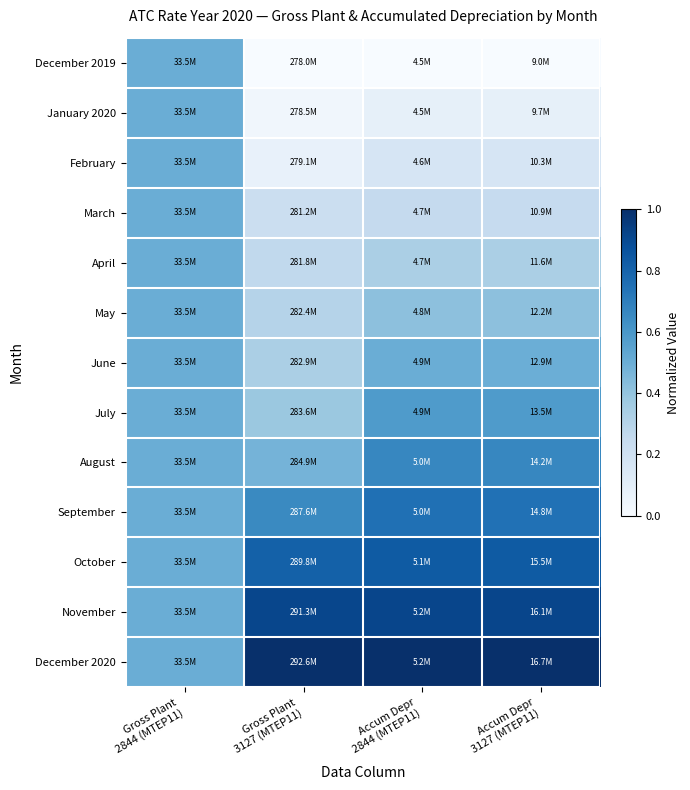

At Accum Depr 2844 (MTEP11), list the series in order from smallest to largest.

December 2019, January 2020, February, March, April, May, June, July, August, September, October, November, December 2020